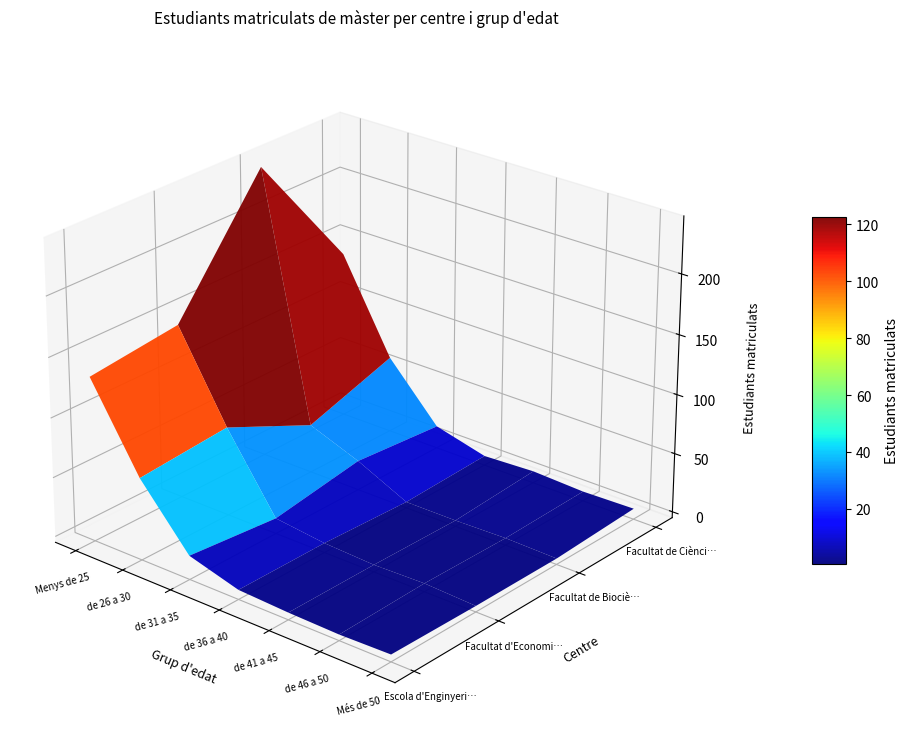

Rank the categories by Facultat d'Economia i Empresa value from lowest to highest.

Més de 50, de 41 a 45, de 46 a 50, de 36 a 40, de 31 a 35, de 26 a 30, Menys de 25